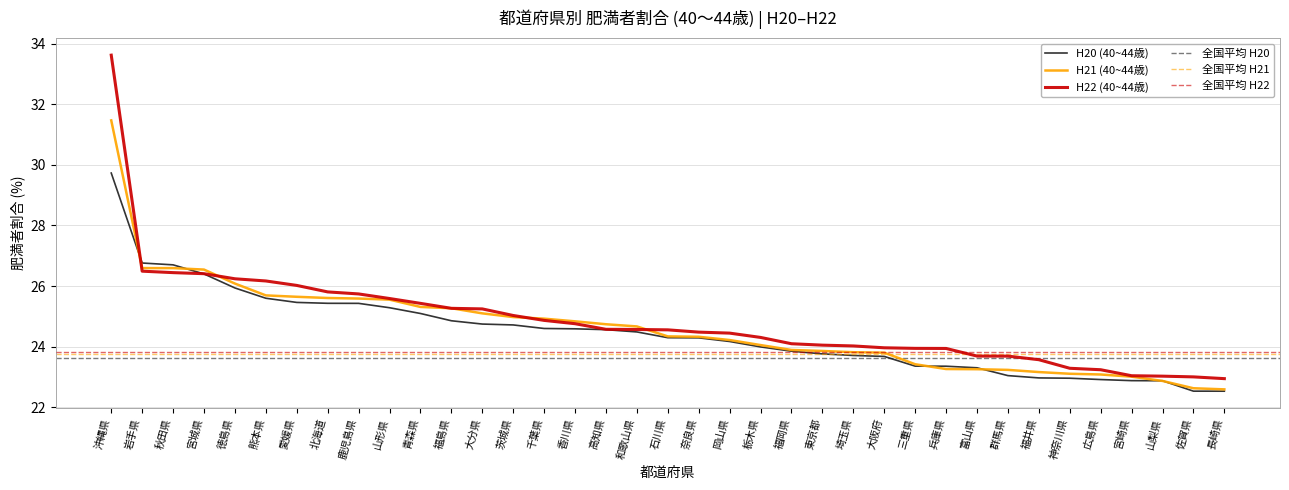

Where do H20 (40~44歳) and H21 (40~44歳) first cross each other?

沖縄県 and 岩手県